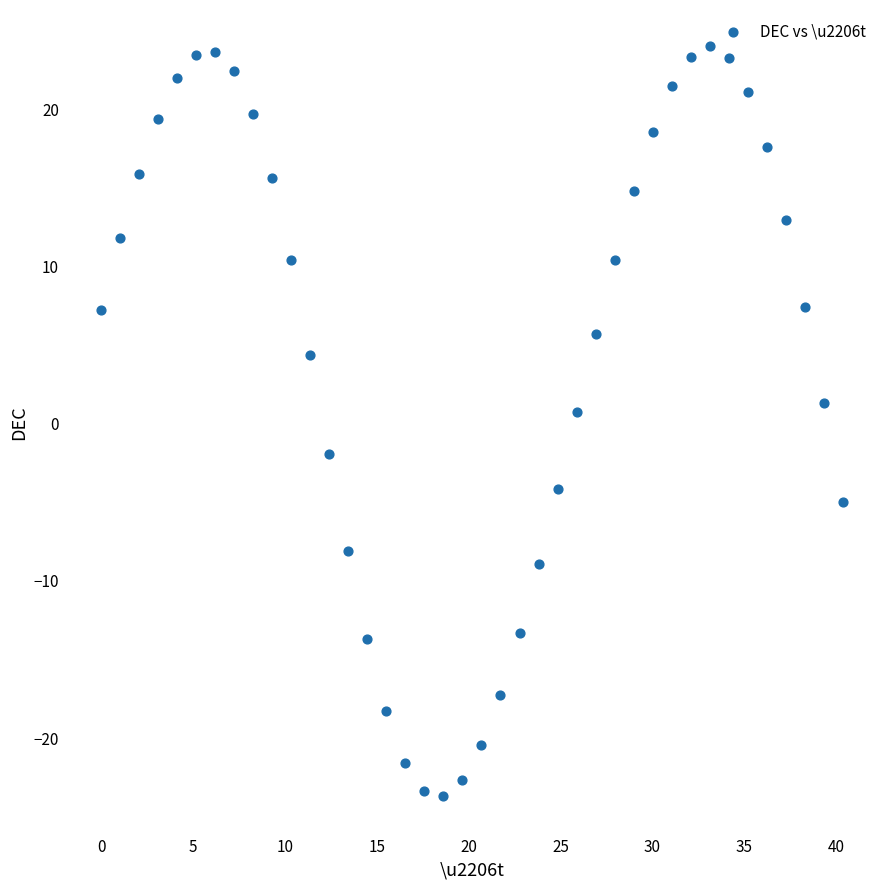

What is the range of X values (max minus min)?

40.4